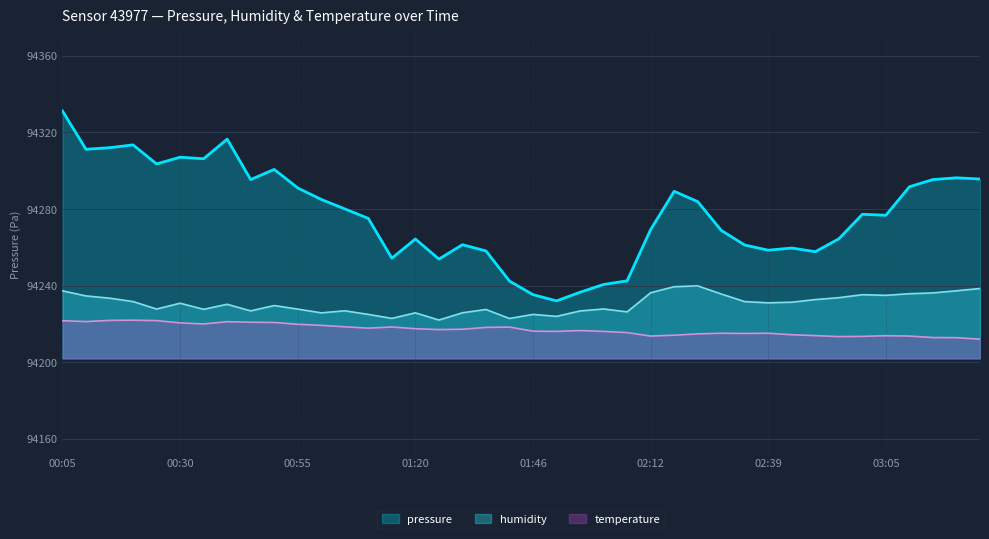

What is the maximum value shown in the chart?

94331.2